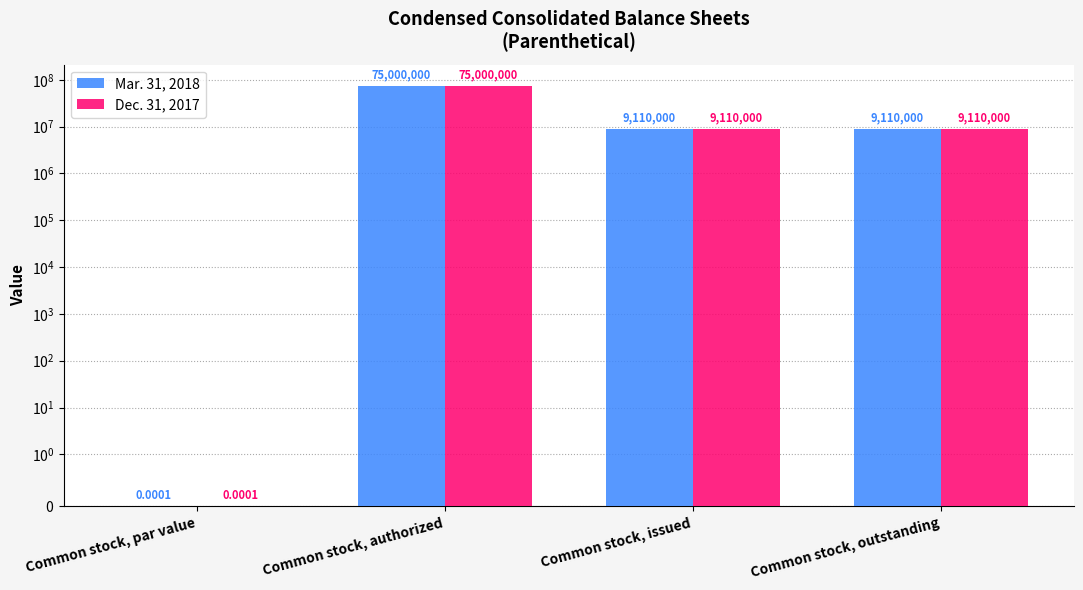

What is the label of the 3rd bar from the left?

Common stock, issued